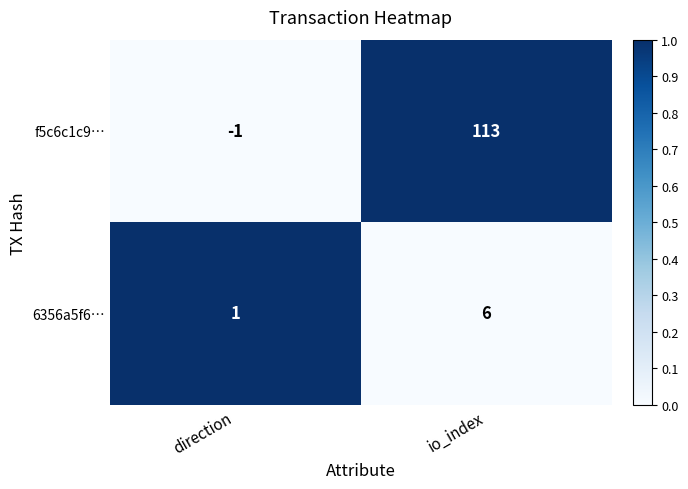

At which category does the chart reach its peak across all series?

io_index